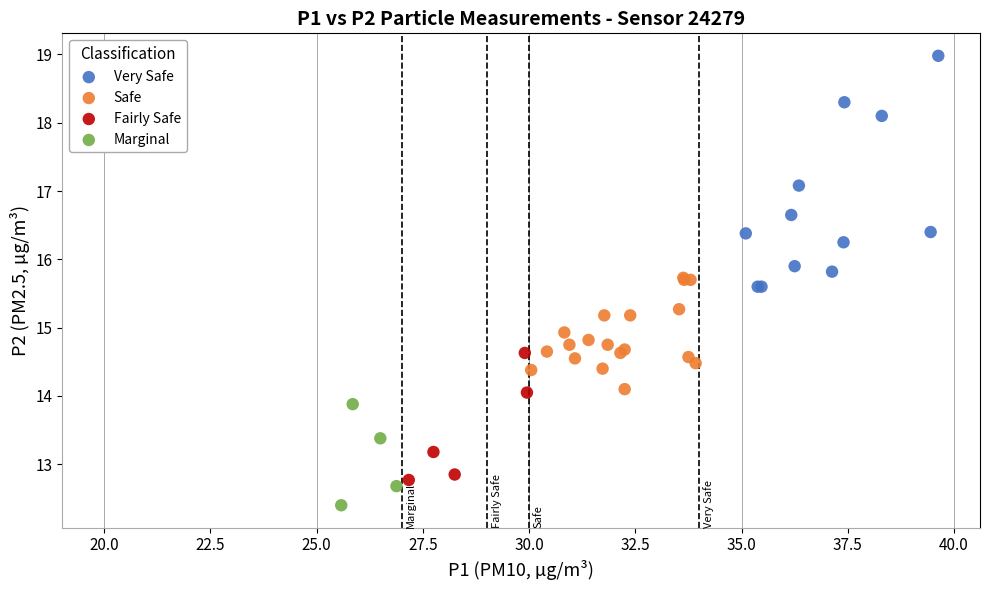

Which series has the largest Y range (max minus min)?

Very Safe